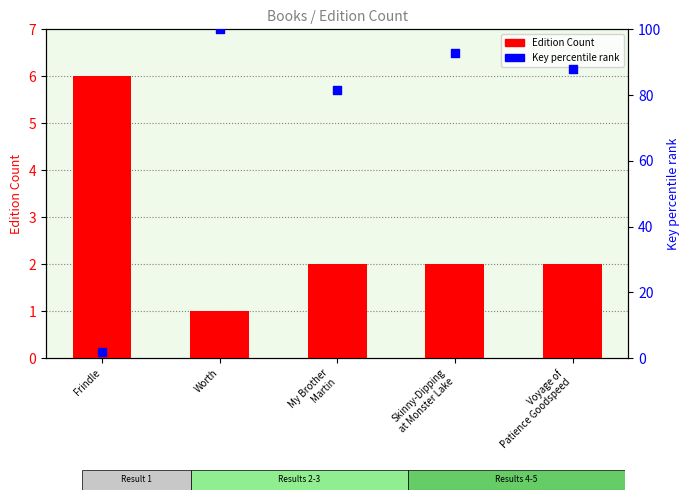

What are all the series names shown in the legend?

Edition Count, Key percentile rank